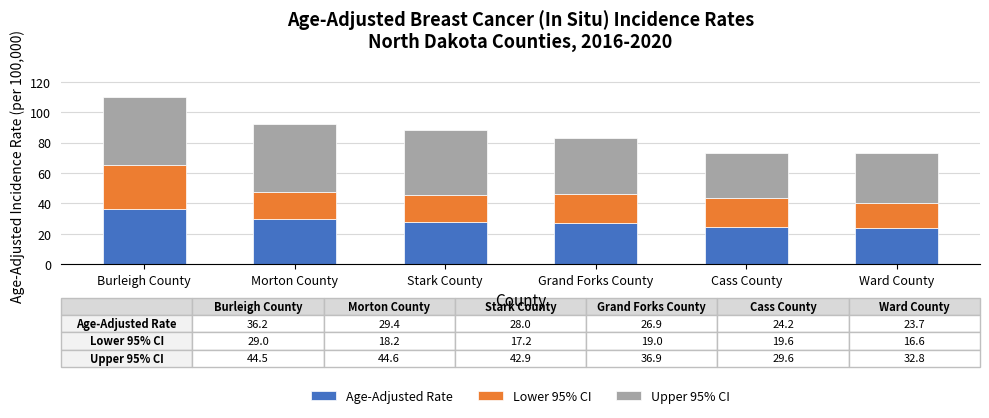

What is the sum of the Age-Adjusted Rate values at Cass County and Grand Forks County?

51.1